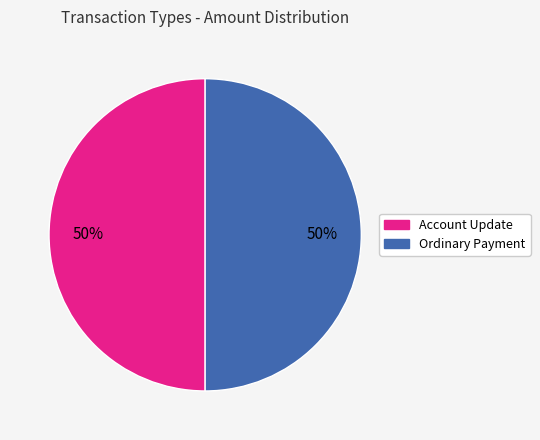

Approximately how many times larger is the value at Account Update compared to Ordinary Payment?

1.0